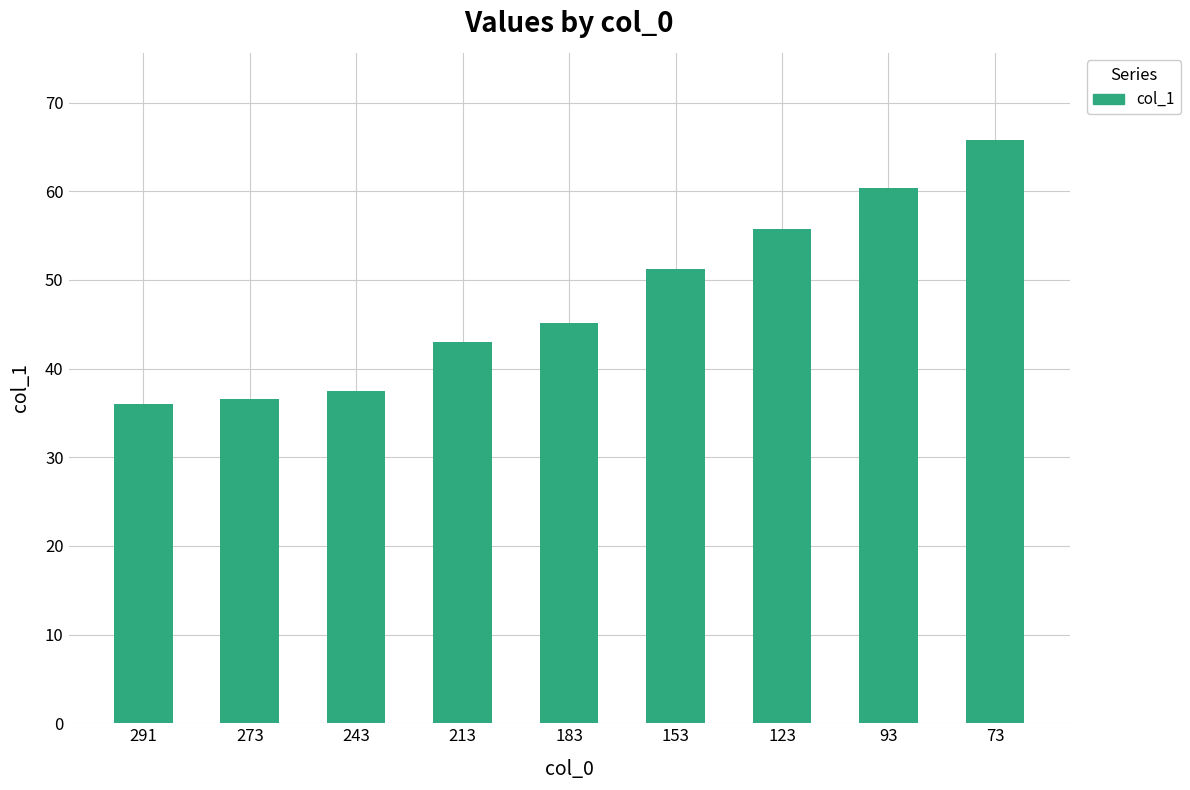

What is the smallest value displayed?

36.0